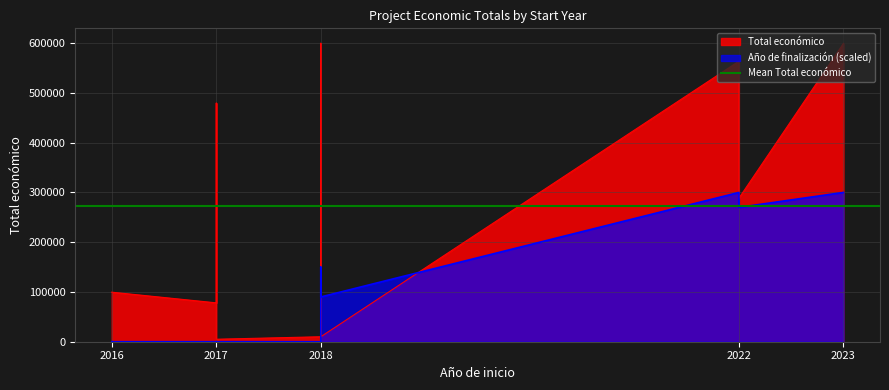

What is the value of the Año de finalización point at the 8th from the left?

2020